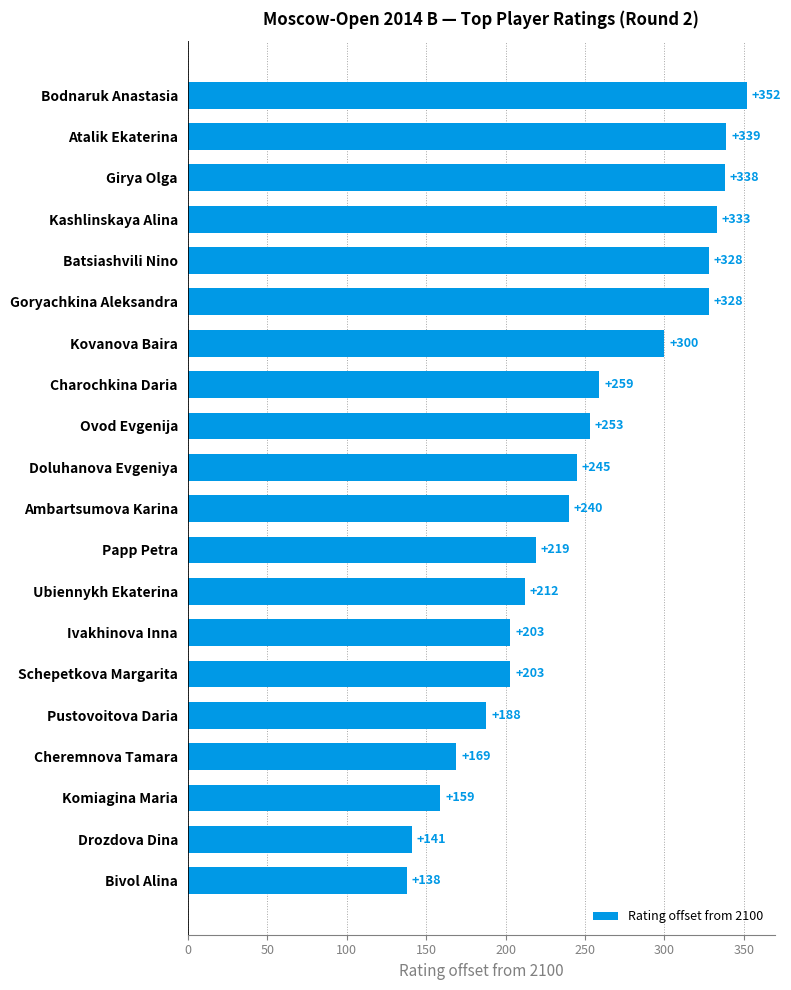

Read the value at Girya Olga, to the nearest 50.

350